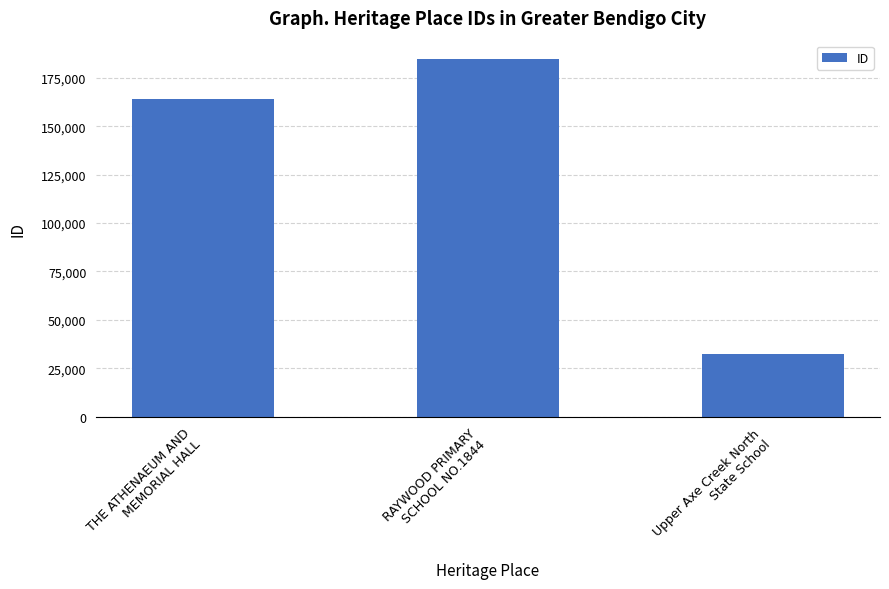

What value does the data have at Upper Axe Creek North
State School?

32561